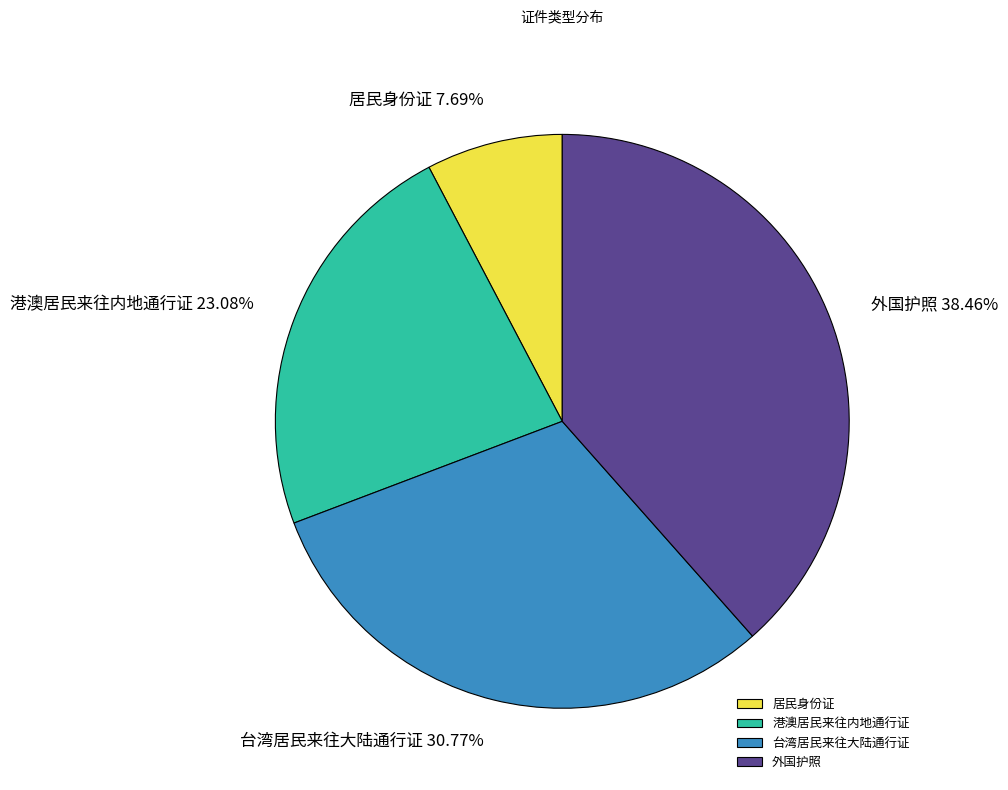

Does any single category account for the majority?

No